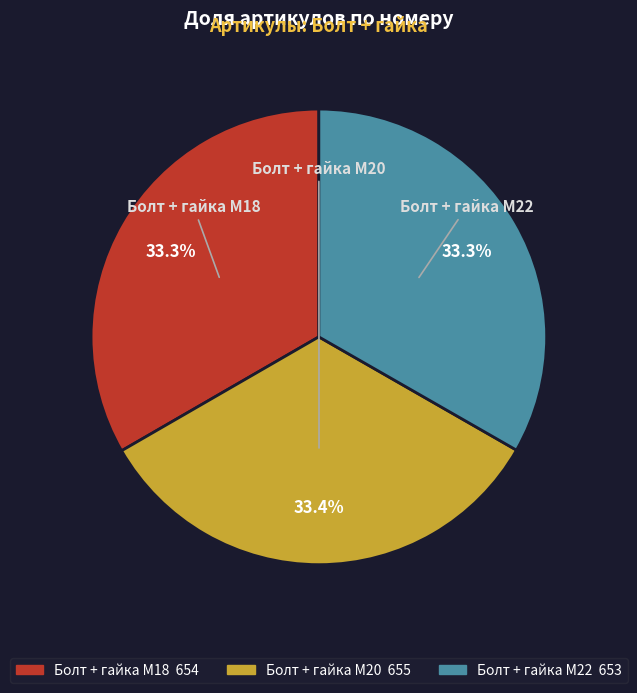

Is it true that Болт + гайка M18 is 33% of the pie?

True